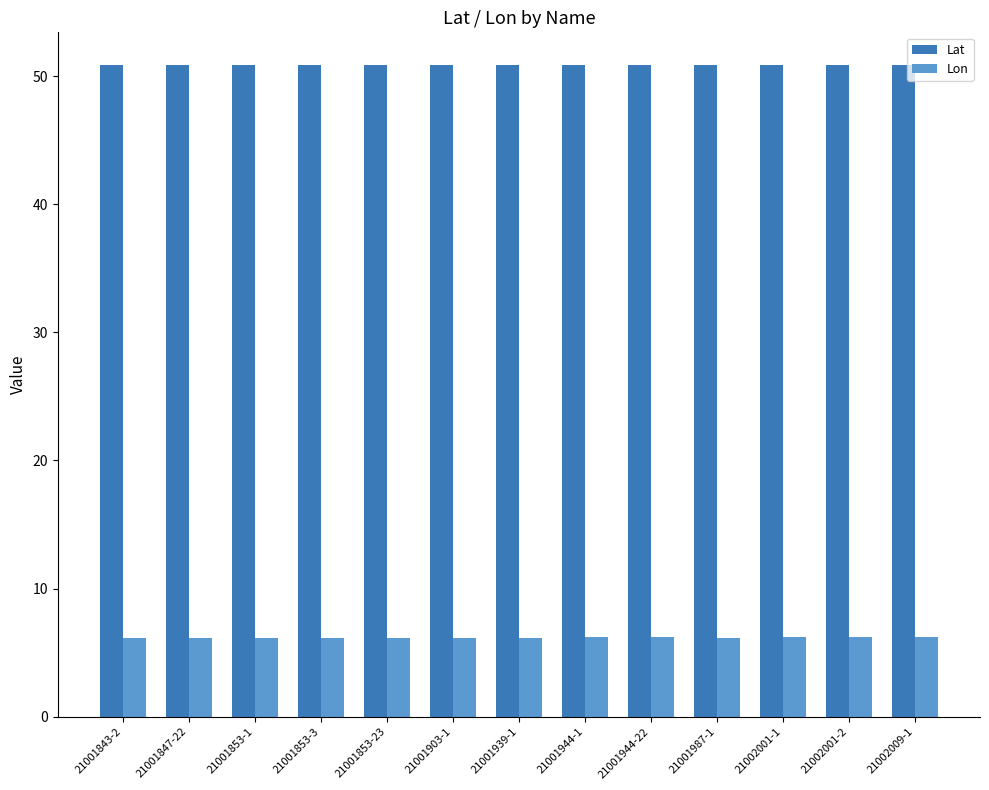

What is the minimum value shown in the chart?

6.1